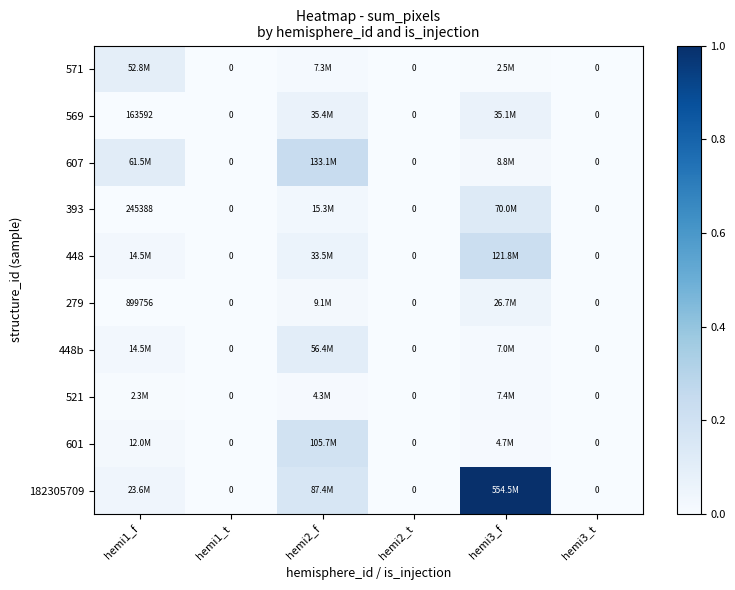

The 601 series shows 0.1 at hemi3_t. True or false?

False